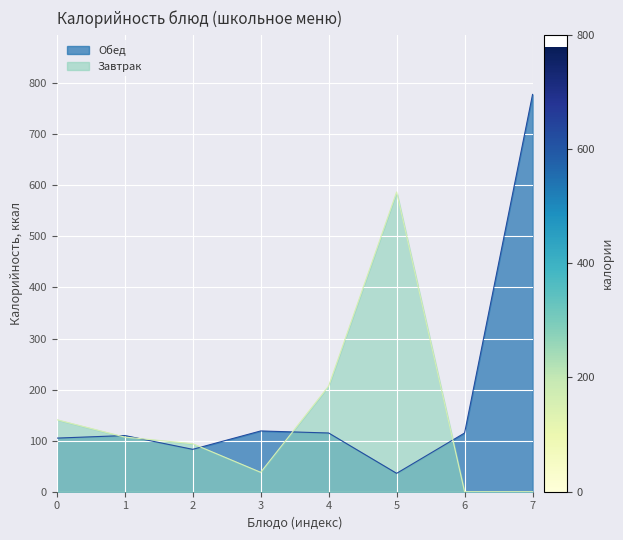

What is the difference between the values at 6 and 1?

5